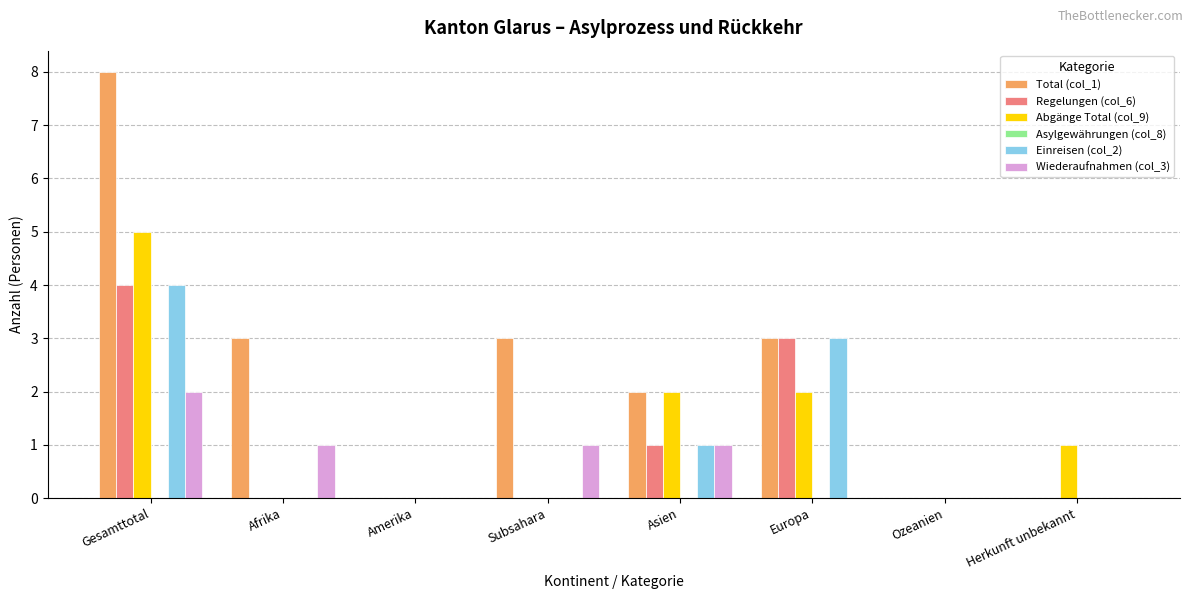

What value does the Abgänge Total (col_9) series have at Gesamttotal?

5